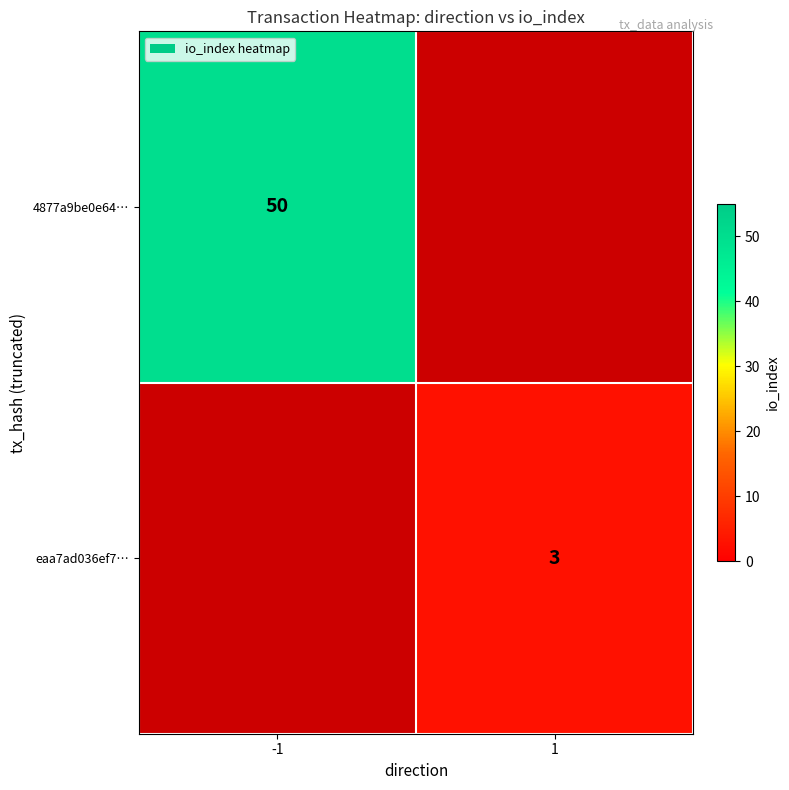

Between 1 and -1, which is larger?

-1